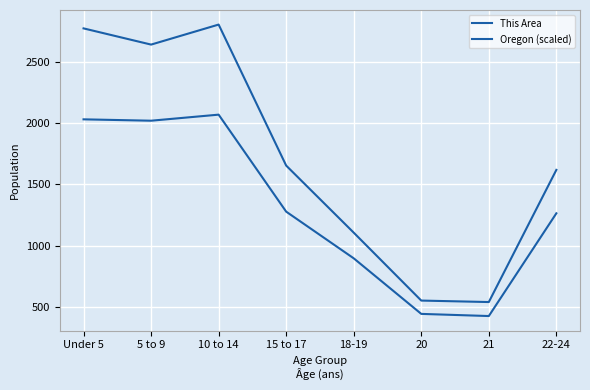

Reading left to right, what are all the values shown in this chart?

This Area: Under 5=2771.0	5 to 9=2639.0	10 to 14=2802.0	15 to 17=1654.0	18-19=1108.0	20=555.0	21=543.0	22-24=1619.0
Oregon (scaled): Under 5=2030.5	5 to 9=2019.3	10 to 14=2068.6	15 to 17=1279.0	18-19=899.0	20=446.6	21=429.1	22-24=1265.4